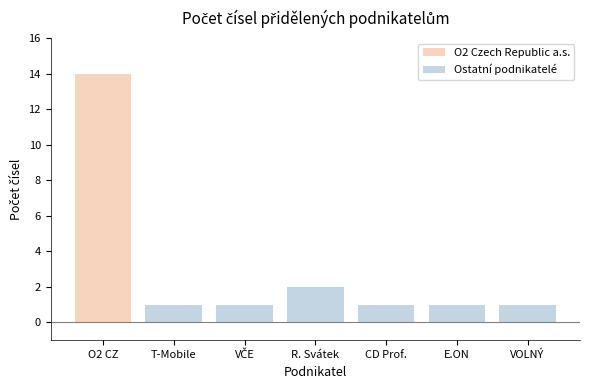

The value of Ostatní podnikatelé at R. Svátek is 2. True or false?

True